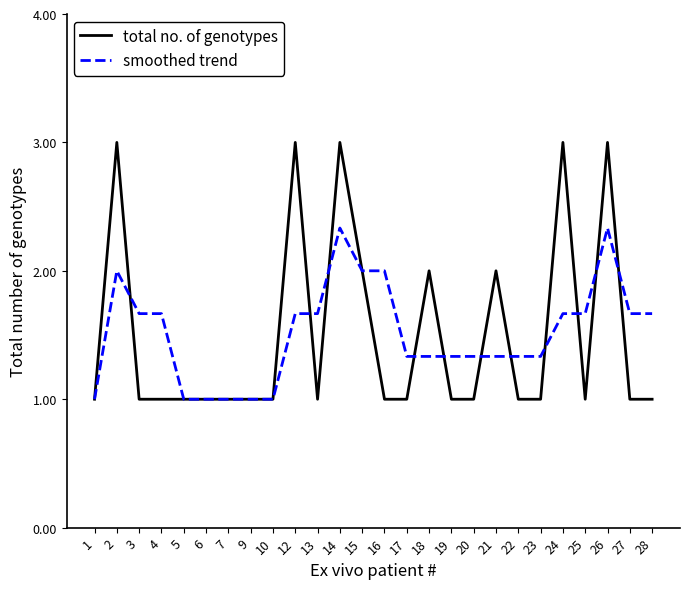

Count the number of data series in this chart.

2